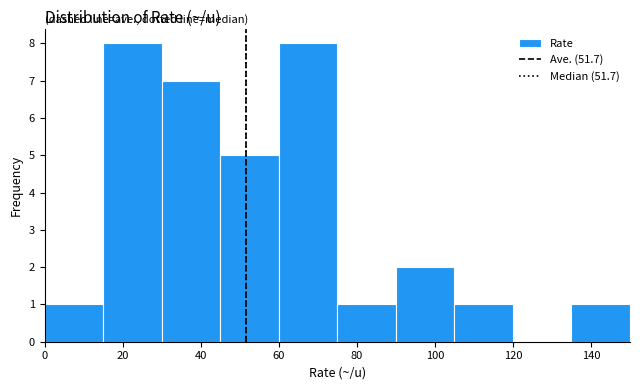

Reading left to right, transcribe this chart: for each bar, give the range it covers on the x-axis and its height. Neither the bar edges nor the heights are printed on the chart, so give them approximately, as read against the axes.

0 to 15: 1
15 to 30: 8
30 to 45: 7
45 to 60: 5
60 to 75: 8
75 to 90: 1
90 to 105: 2
105 to 120: 1
120 to 135: 0
135 to 150: 1